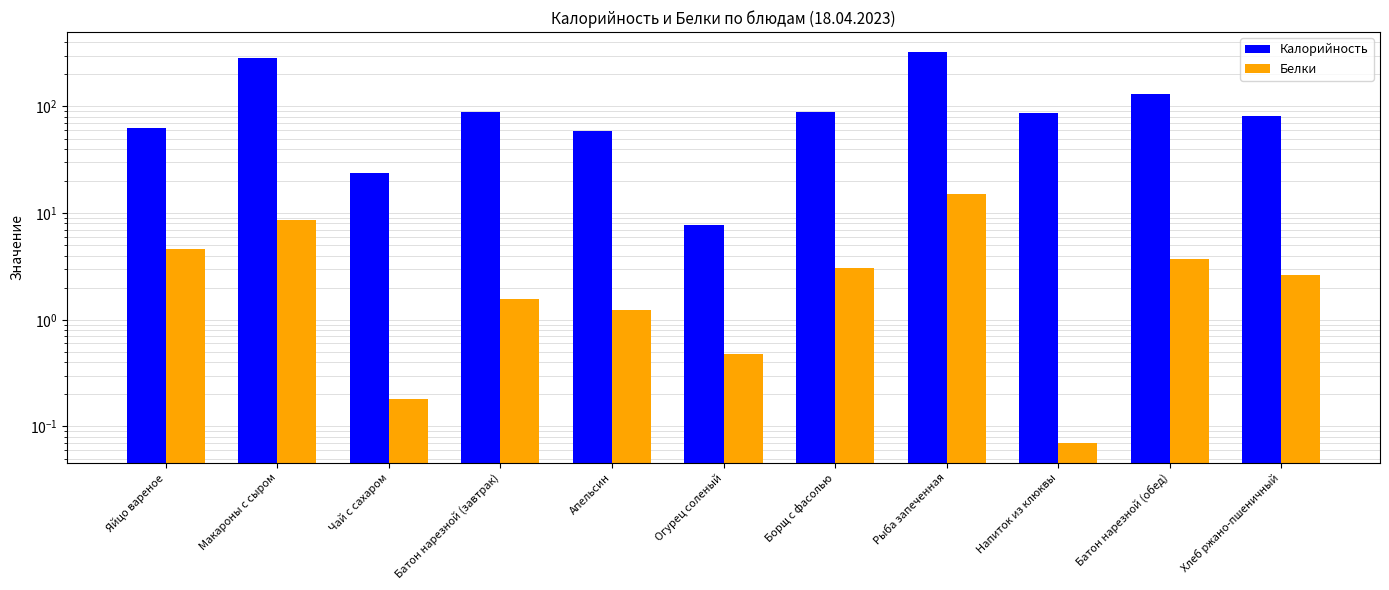

What is the difference between the Калорийность values at Напиток из клюквы and Батон нарезной (завтрак)?

0.2